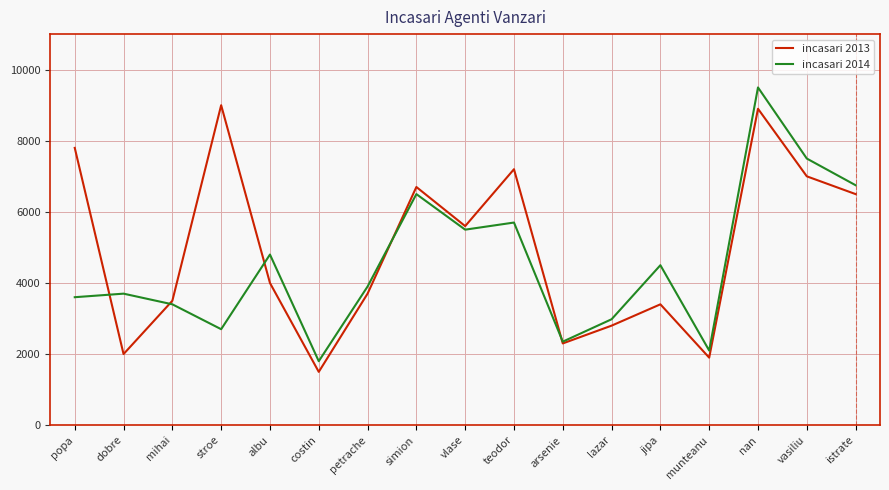

Is the value of incasari 2013 at jipa greater than the value of incasari 2014 at istrate?

No